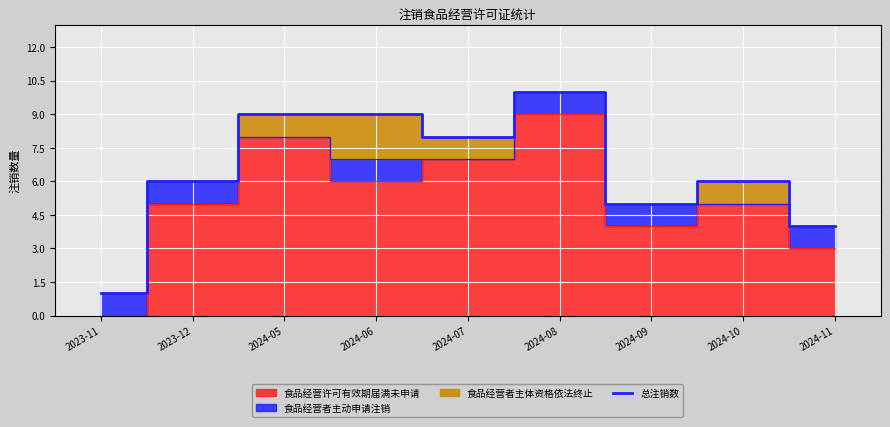

How many lines are shown in the chart?

1